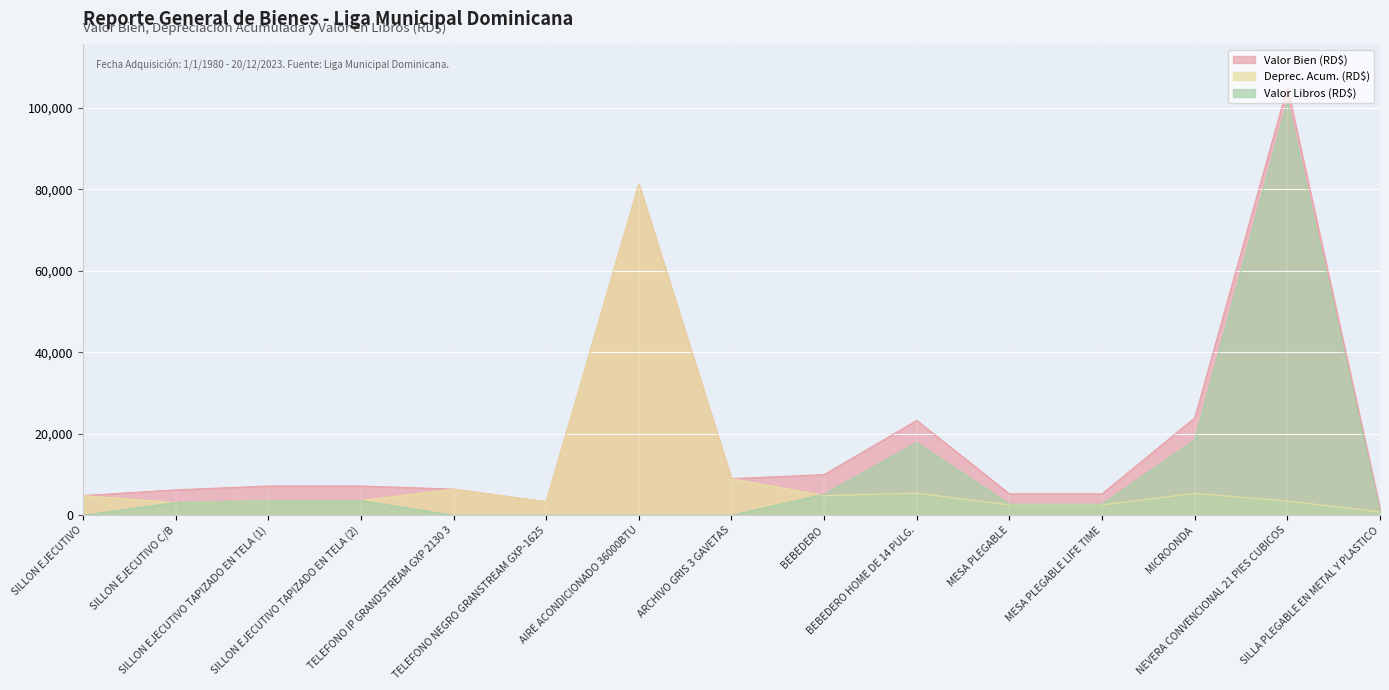

The value of Valor Libros (RD$) at MESA PLEGABLE LIFE TIME is 2715.1. True or false?

True